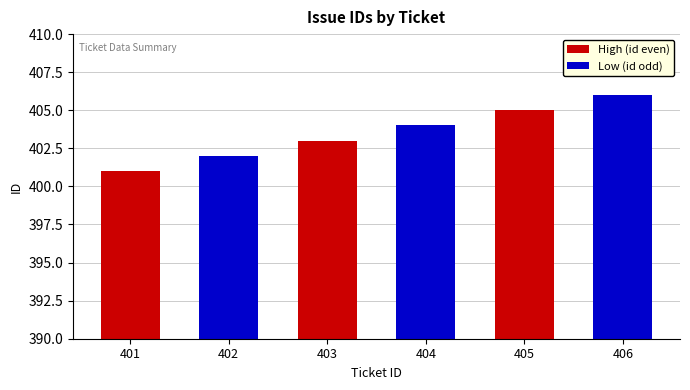

The High (id even) series shows -271 at 404. True or false?

False